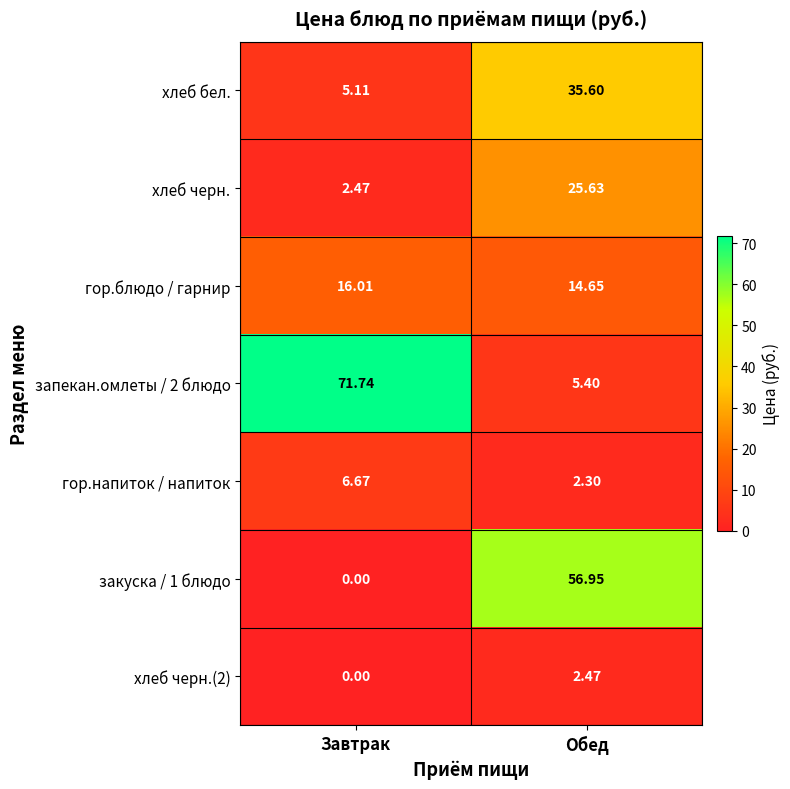

At which category does the chart reach its minimum across all series?

Завтрак